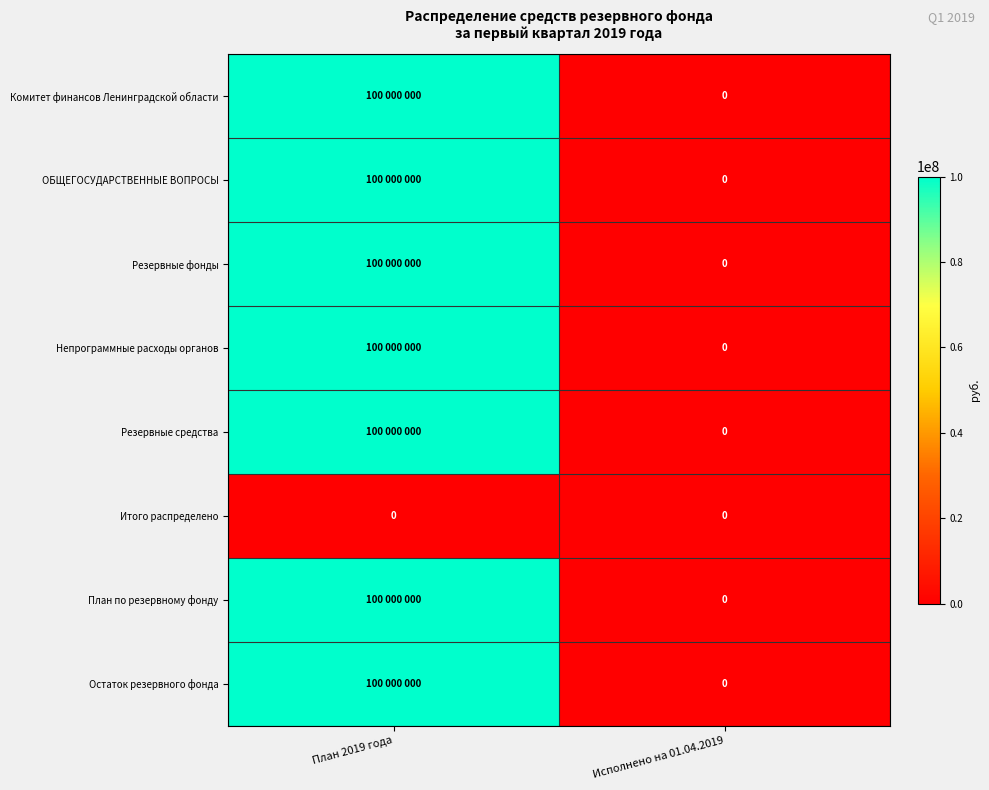

True or false: Резервные средства has a value of 166309807 at План 2019 года.

False